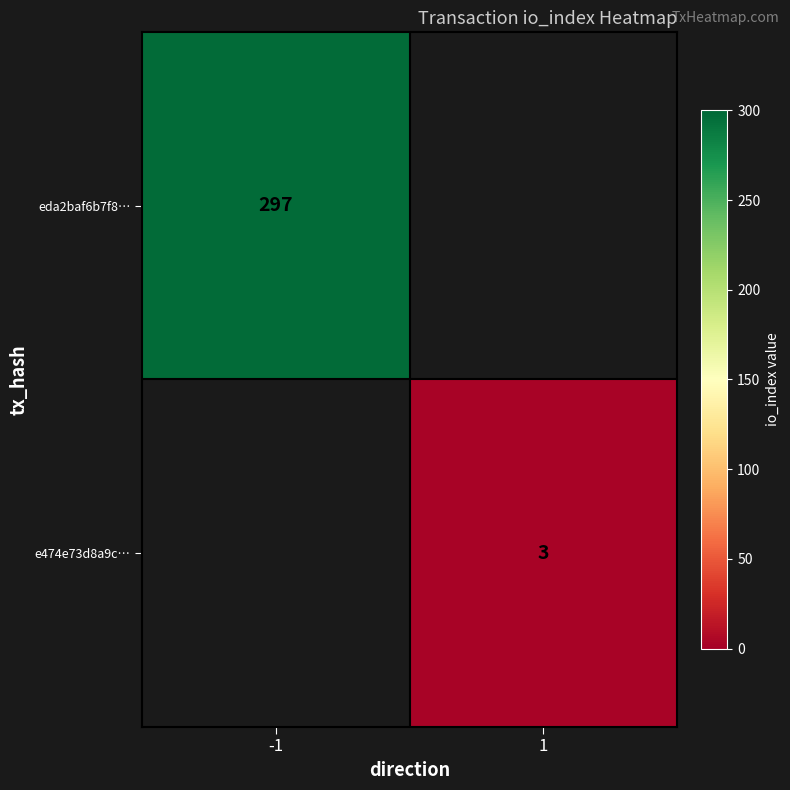

Is the value of e474e73d8a9c… at 1 greater than the value of eda2baf6b7f8… at -1?

No